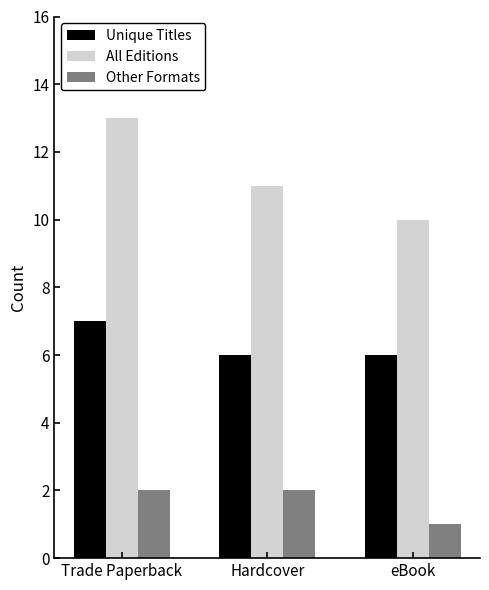

The All Editions series shows 10 at eBook. True or false?

True